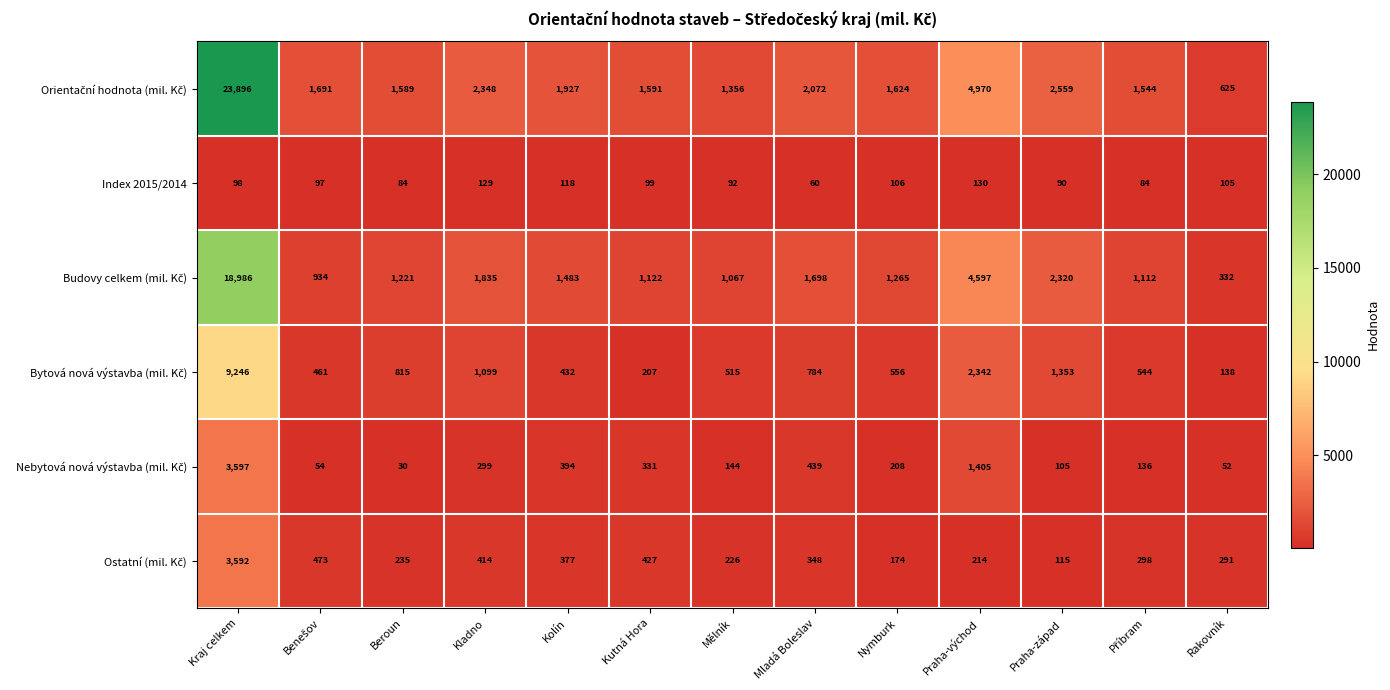

At which category is the sum across all series the highest?

Kraj celkem